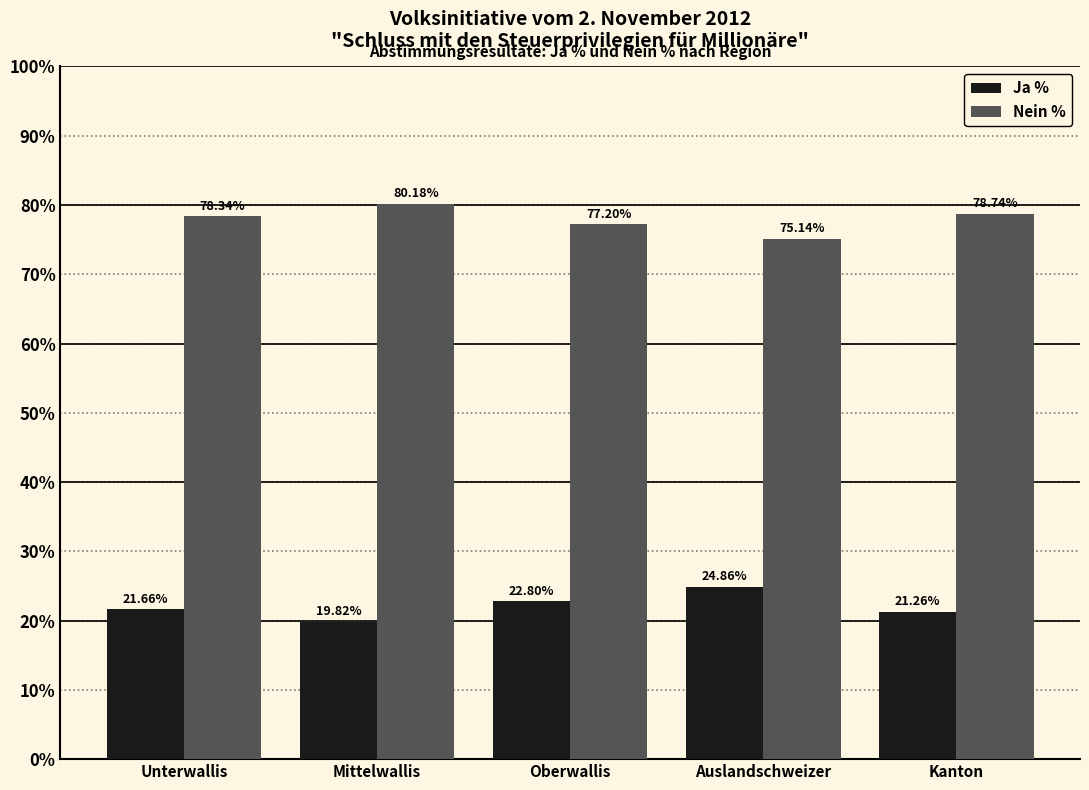

What is the spread (max minus min) of values at Auslandschweizer?

50.3